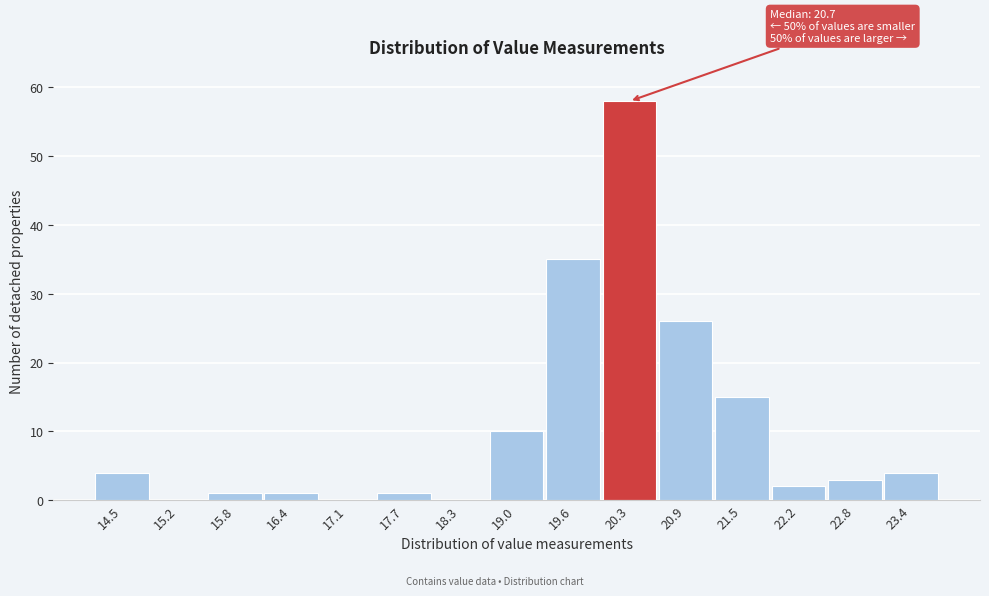

Reading left to right, what are all the values shown in this chart?

14.5=4	15.2=0	15.8=1	16.4=1	17.1=0	17.7=1	18.3=0	19.0=10	19.6=35	20.3=58	20.9=26	21.5=15	22.2=2	22.8=3	23.4=4